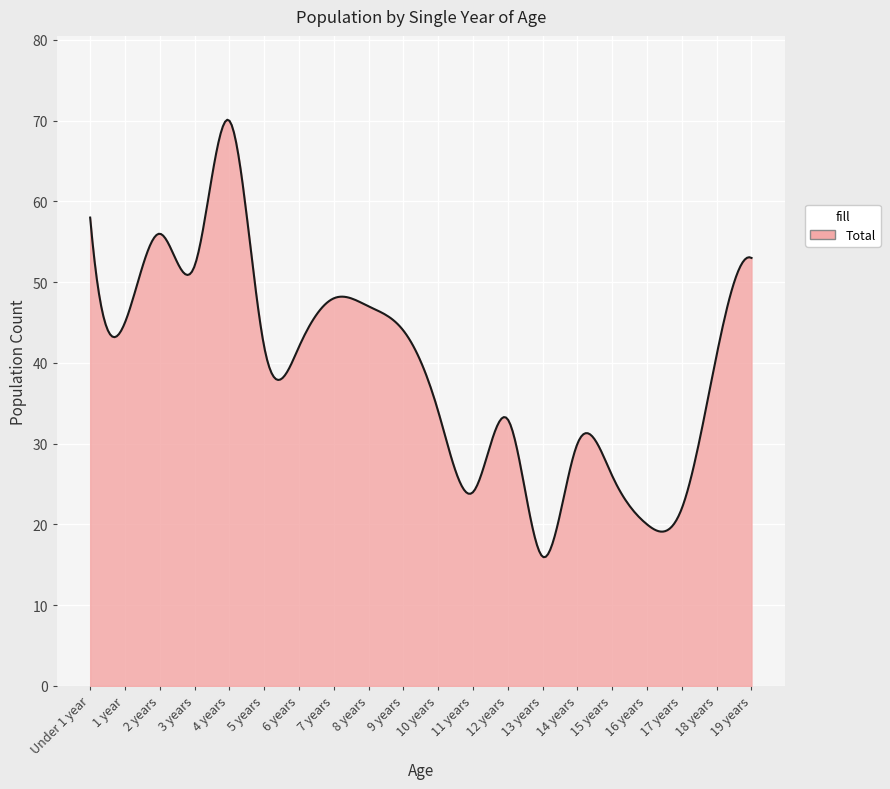

What is the minimum value shown in the chart?

15.9